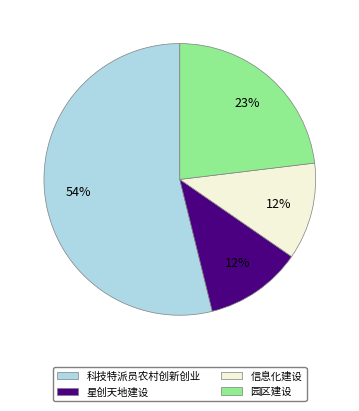

Is there any slice that represents more than half of the pie?

Yes